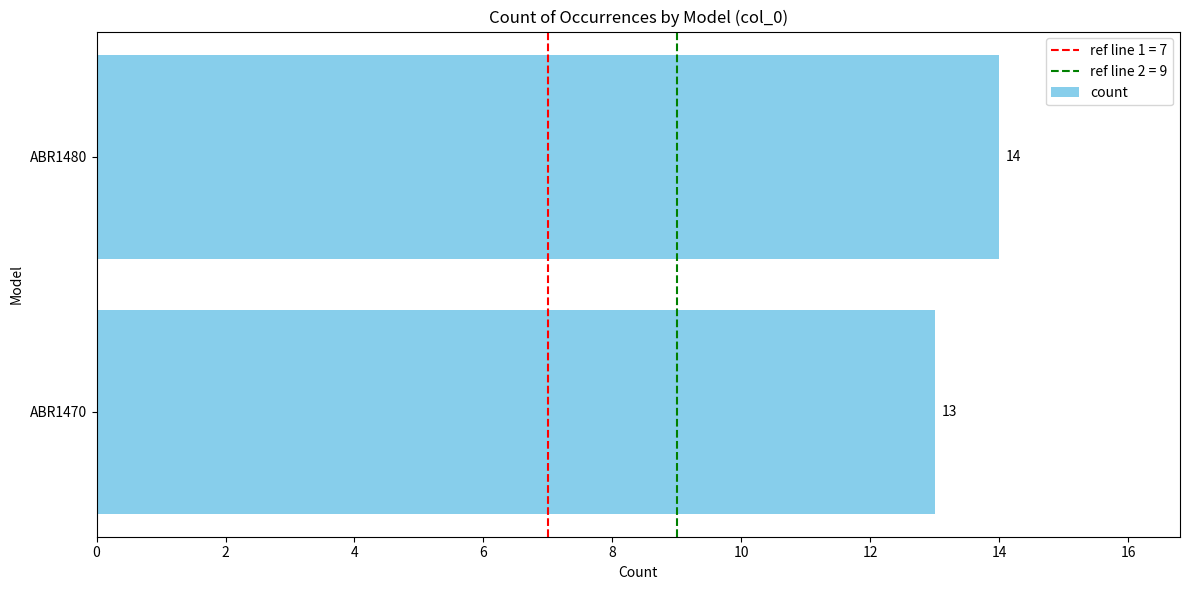

What is the change in value from ABR1470 to ABR1480?

+1